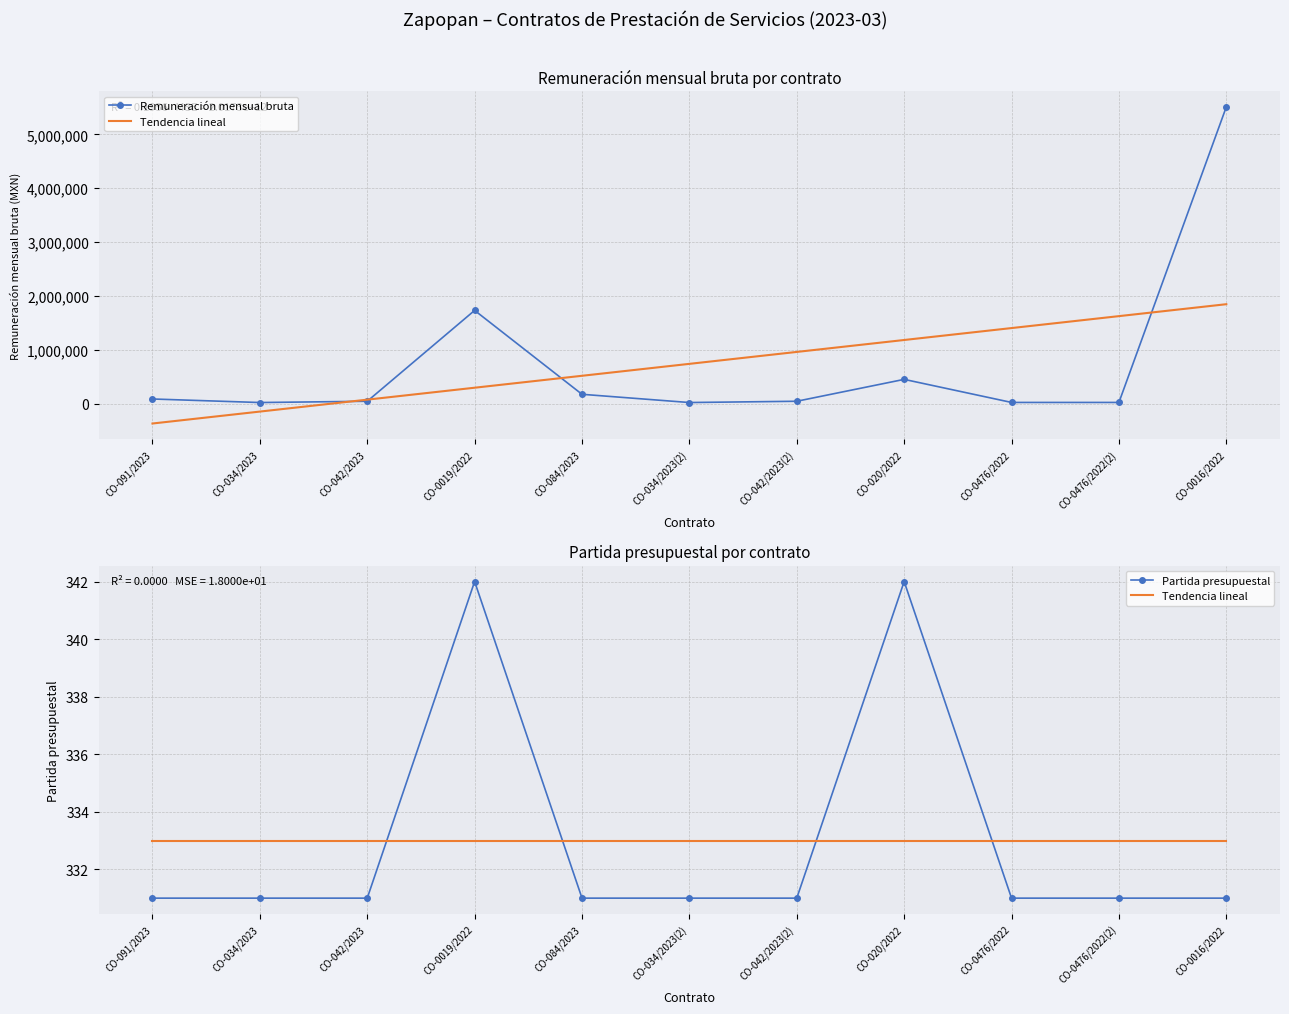

Which series changed the most between CO-034/2023(2) and CO-0016/2022?

Remuneración mensual bruta